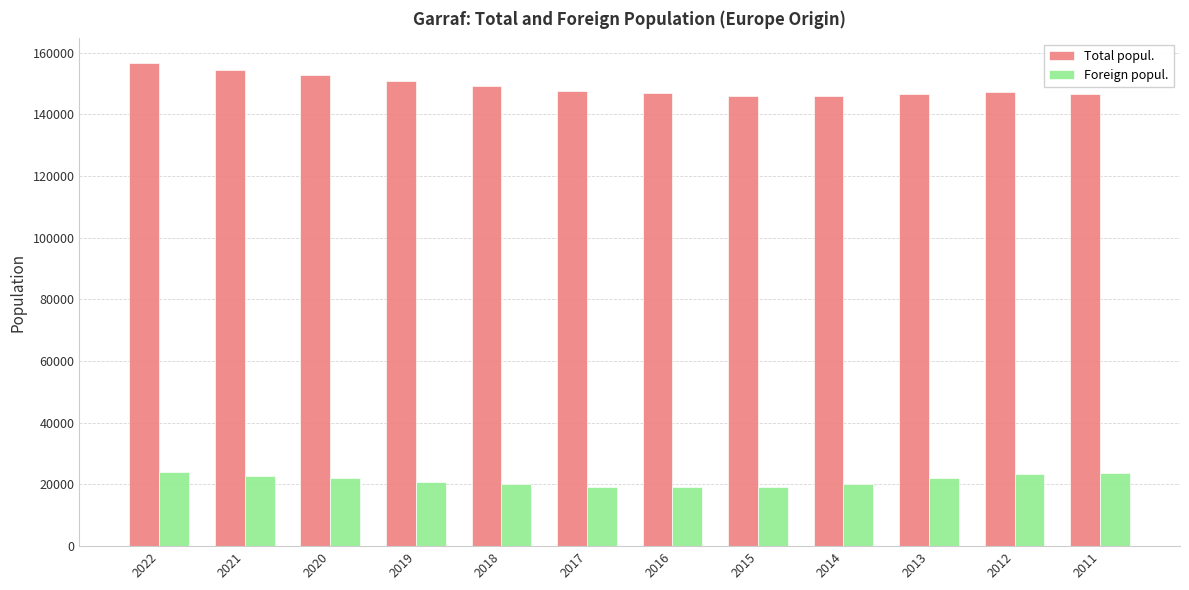

Between 2022 and 2020, which series saw the biggest shift?

Total popul.